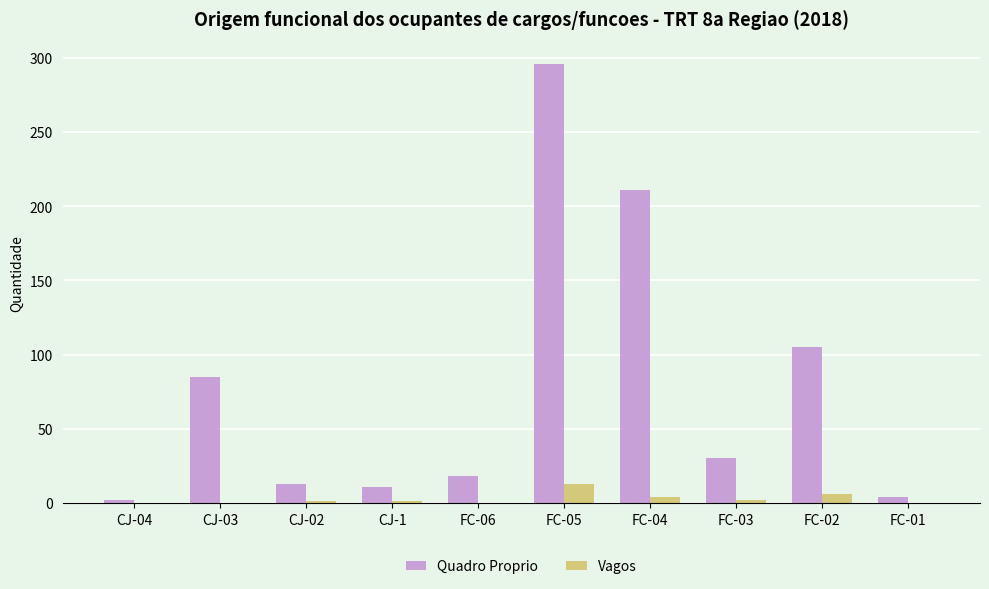

What is the sum of all Quadro Proprio values?

775